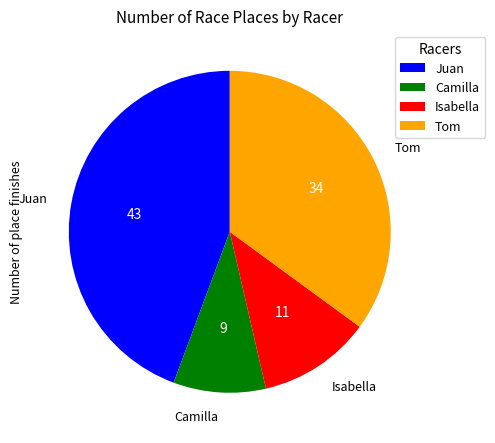

Which category has the smallest portion of the pie?

Camilla